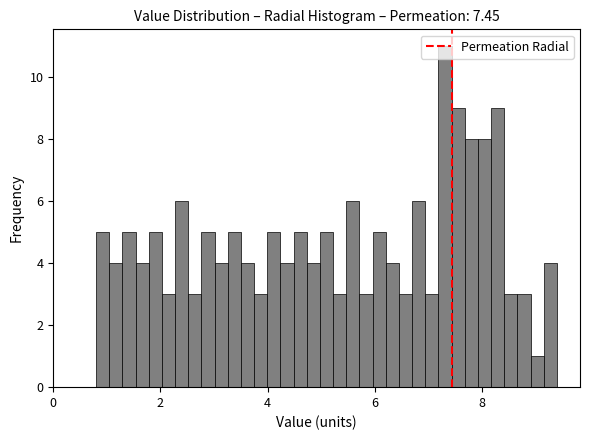

Read against the x-axis, roughly where is the centre of the tallest bar?

7.4